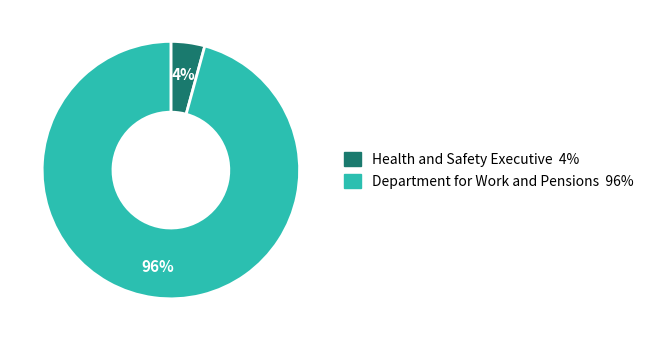

Which has a higher value, Health and Safety Executive or Department for Work and Pensions?

Department for Work and Pensions